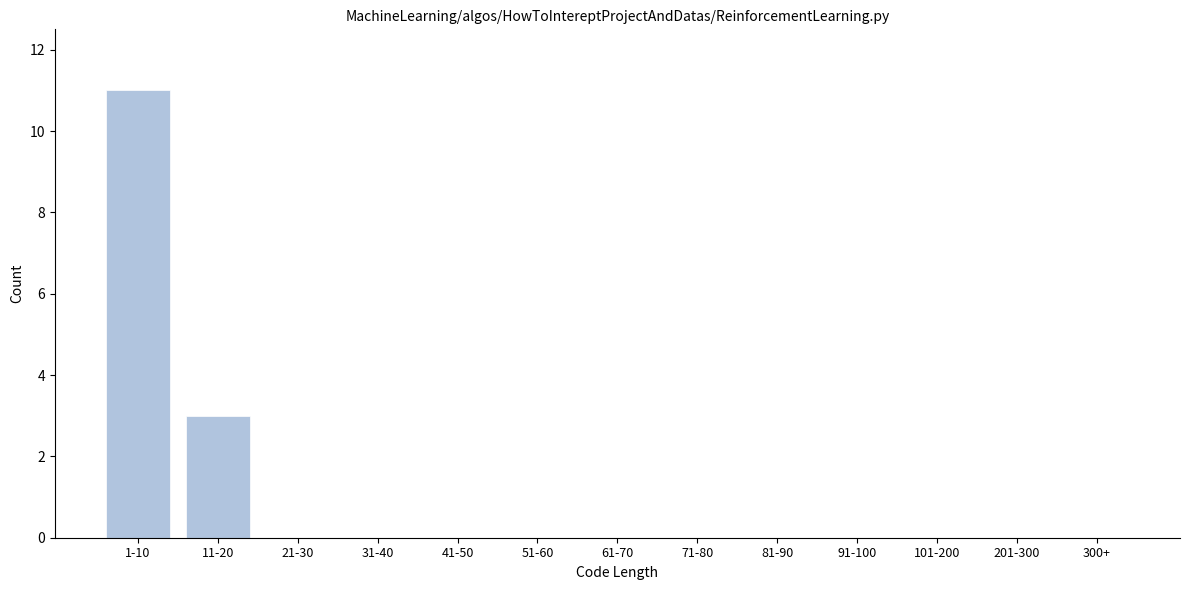

Reading right to left, list all the values displayed in this chart.

300+=0	201-300=0	101-200=0	91-100=0	81-90=0	71-80=0	61-70=0	51-60=0	41-50=0	31-40=0	21-30=0	11-20=3	1-10=11